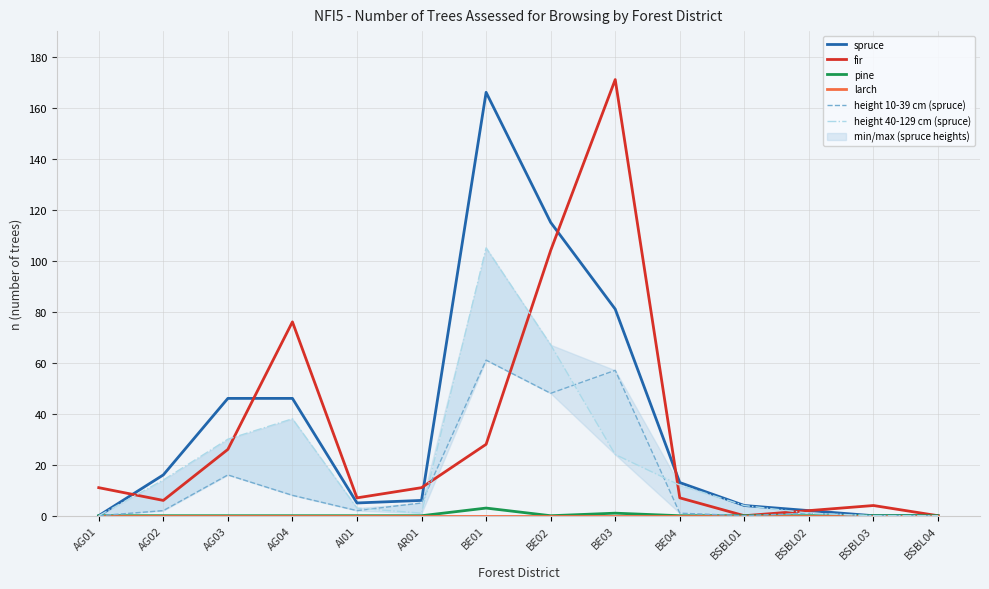

Where is pine nearest to the value 1?

BE03